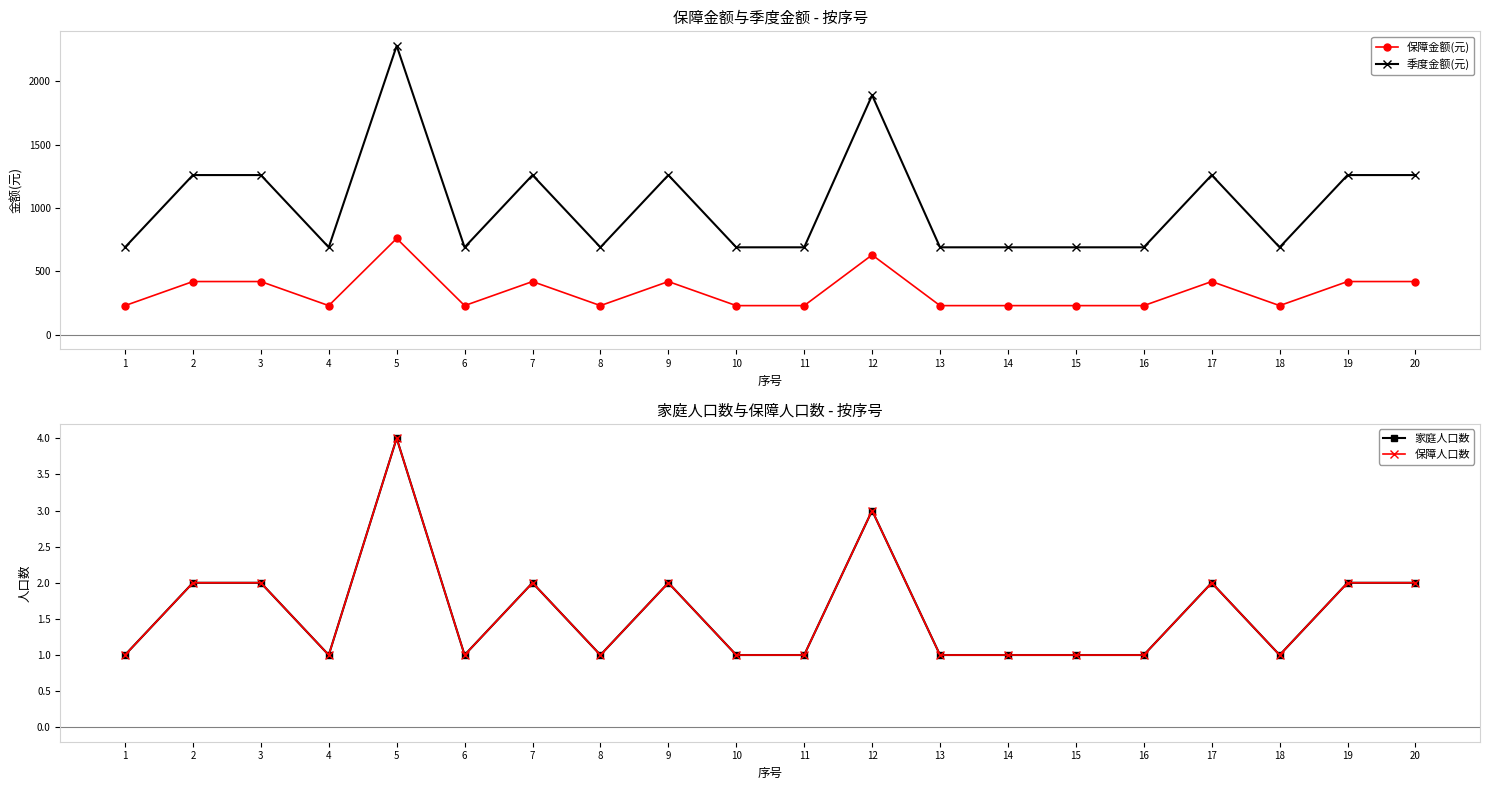

True or false: 保障人口数 and 季度金额(元) cross at least once.

False